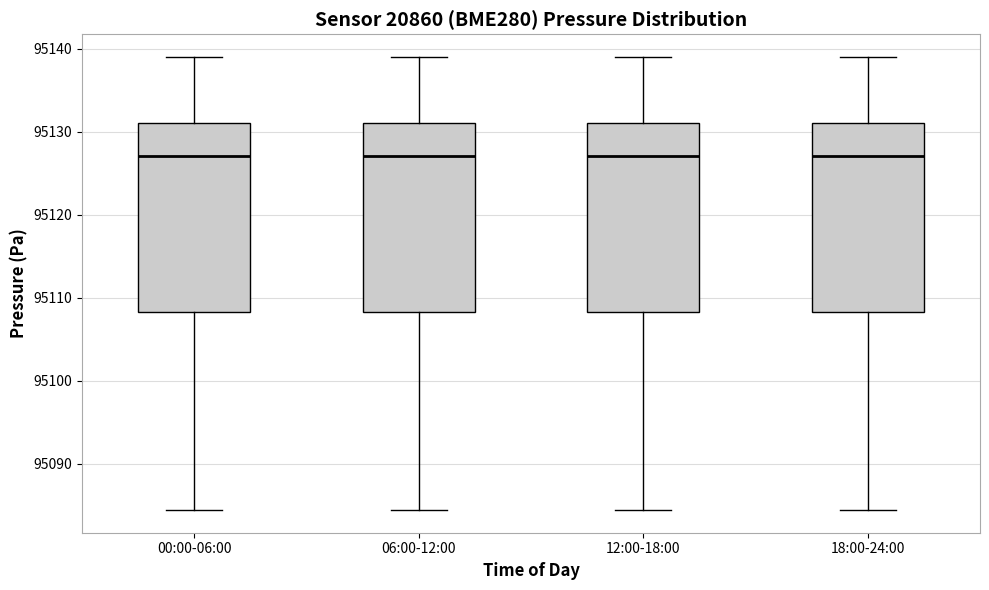

Reading left to right, read every box against the y-axis: the position of its median line, the range the box covers, and the ends of its whiskers. The values are not printed on the chart, so give them approximately, as read against the axis.

00:00-06:00: median 95127, box 95108 to 95131, whiskers 95084 to 95139
06:00-12:00: median 95127, box 95108 to 95131, whiskers 95084 to 95139
12:00-18:00: median 95127, box 95108 to 95131, whiskers 95084 to 95139
18:00-24:00: median 95127, box 95108 to 95131, whiskers 95084 to 95139